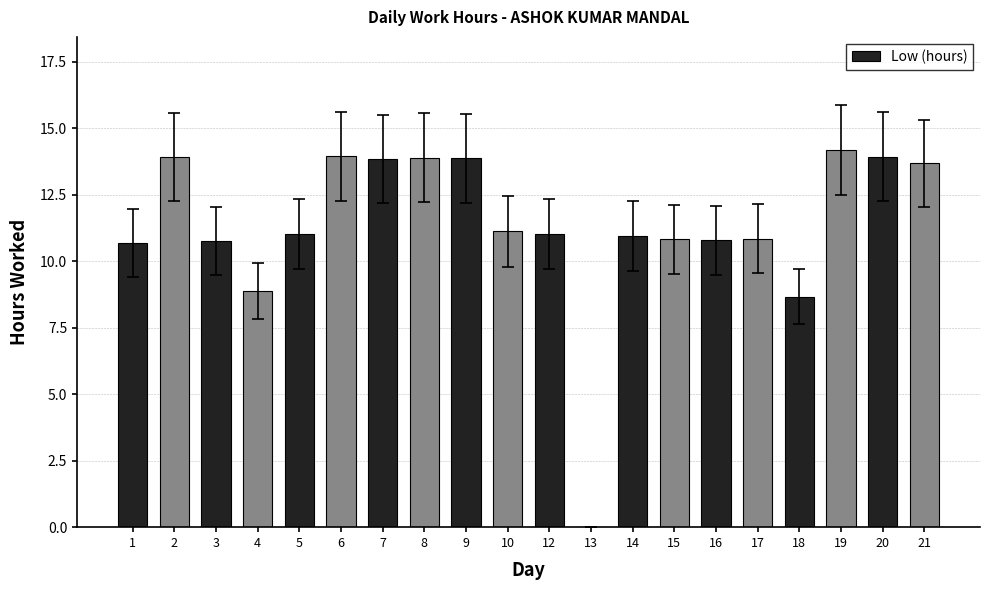

Between 18 and 5, which is larger?

5